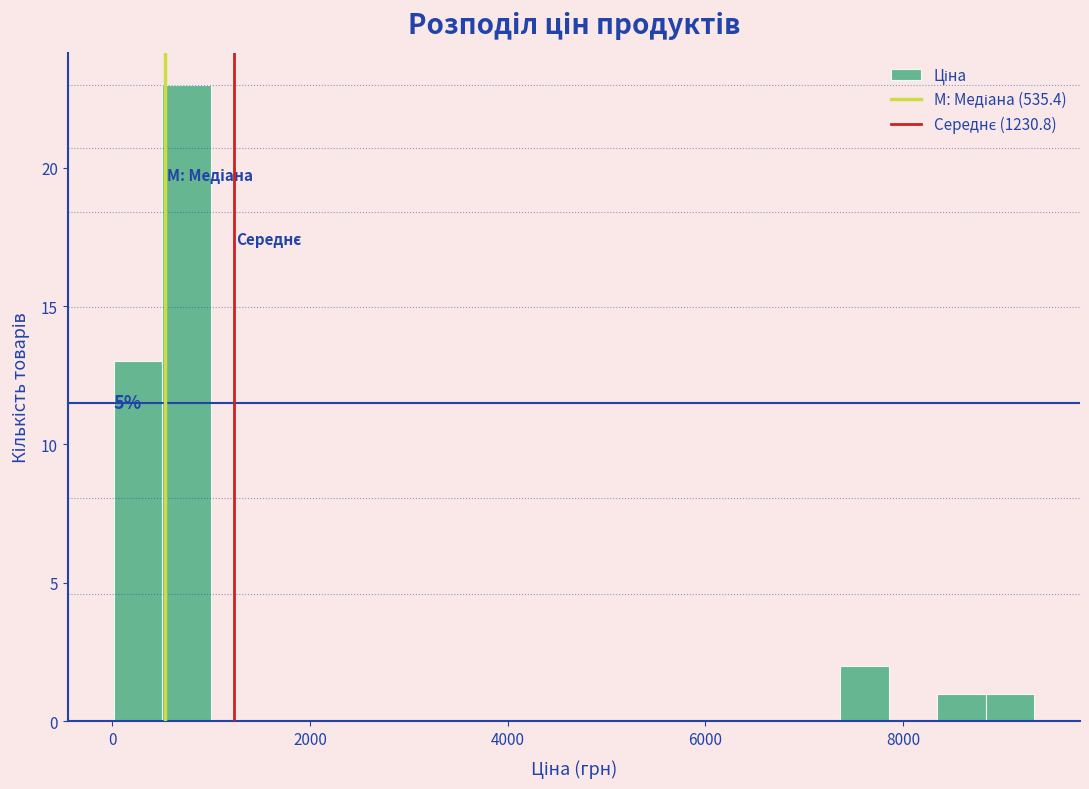

Around what value on the x-axis is the tallest bar? Give the approximate position of its centre, as read against the axis.

800